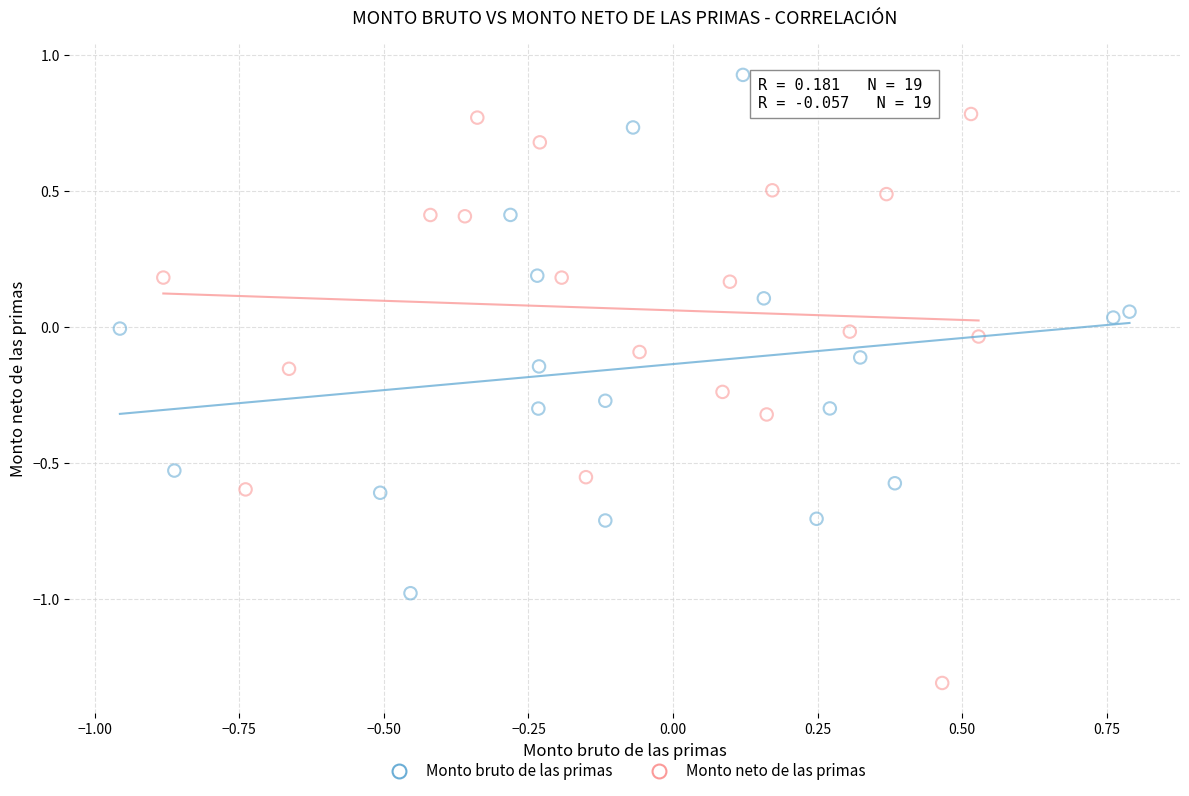

Which series has the largest Y range (max minus min)?

Monto neto de las primas